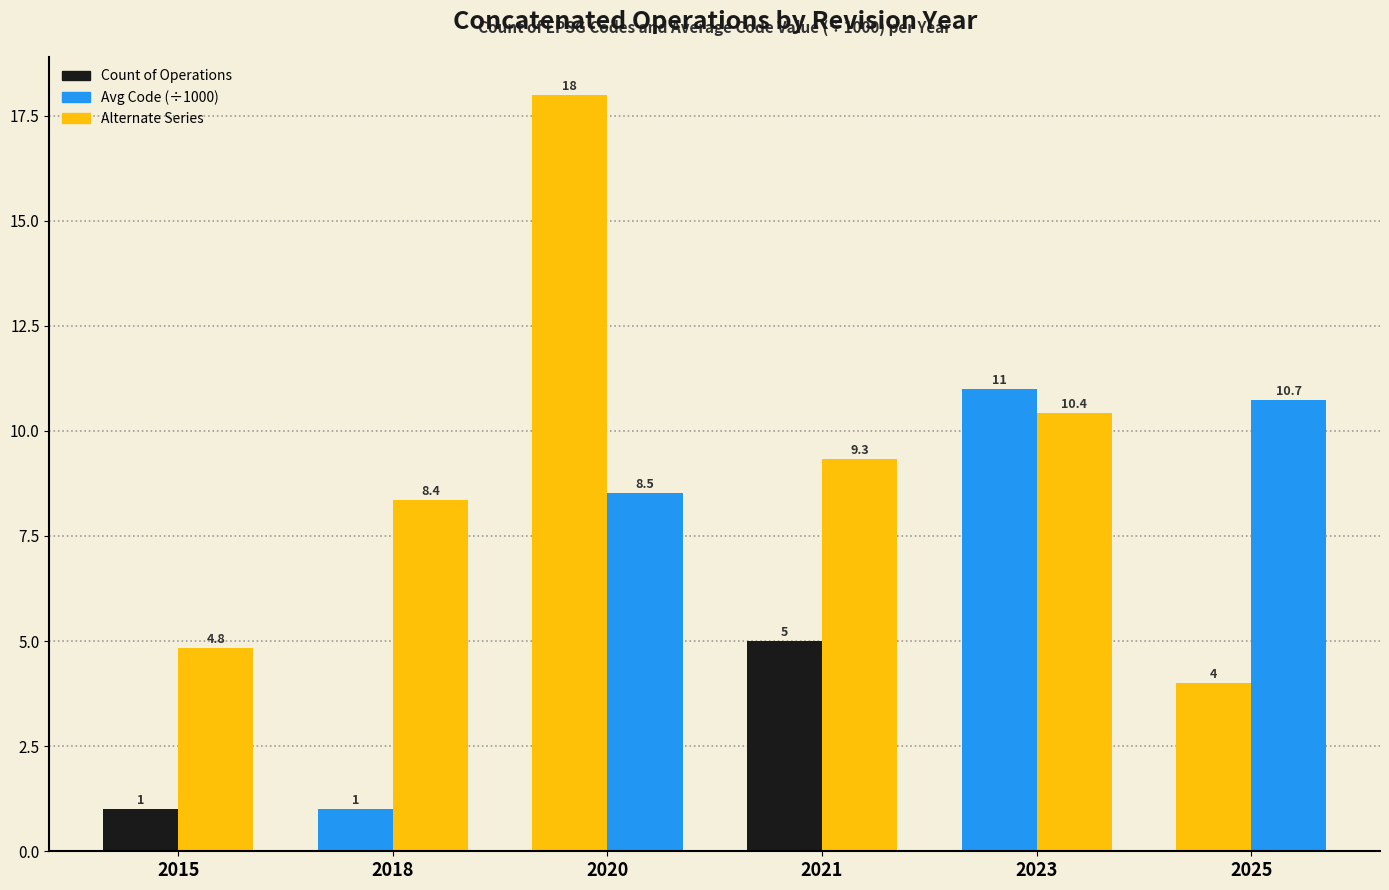

At 2015, list the series in order from largest to smallest.

Avg Code (÷1000), Count of Operations